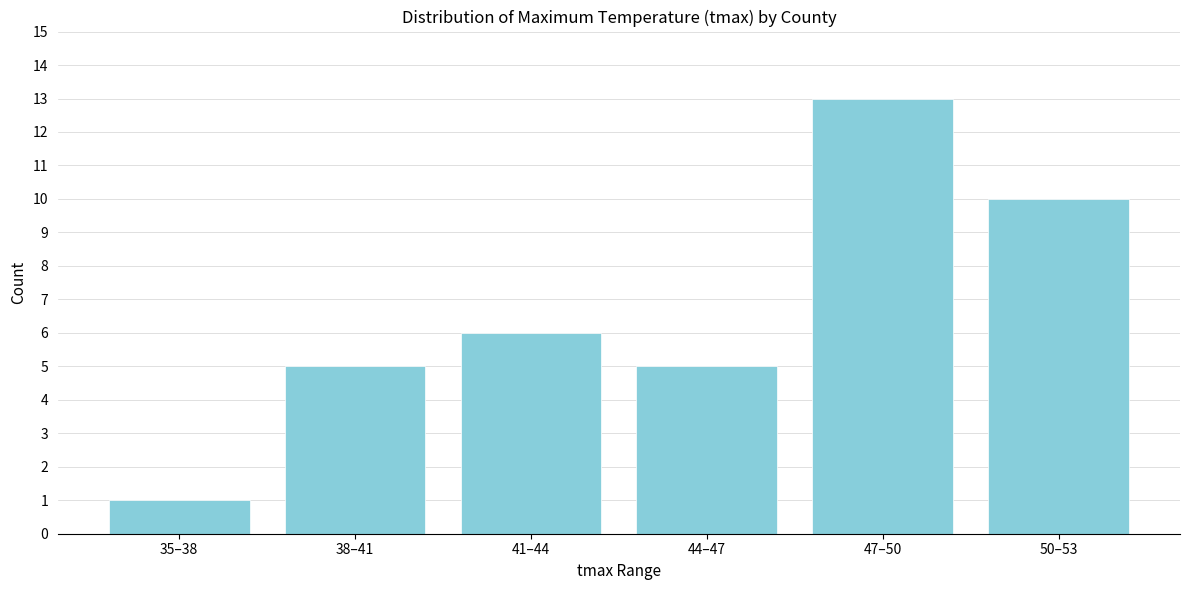

Reading right to left, extract all data points from this chart.

10	13	5	6	5	1